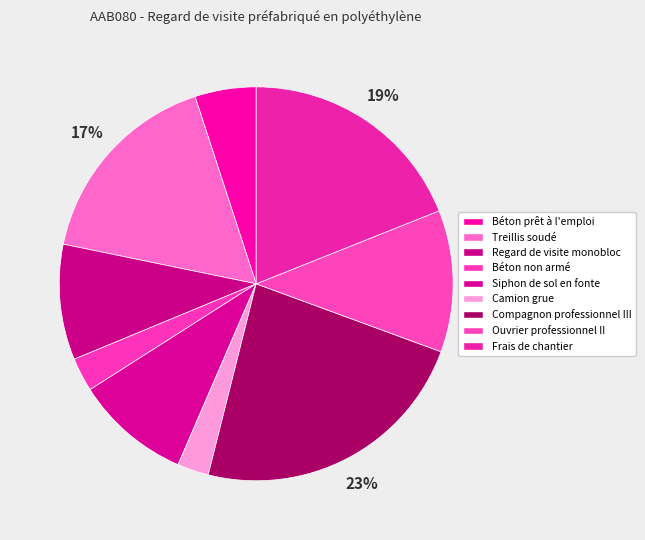

How many slices are in this pie chart?

9